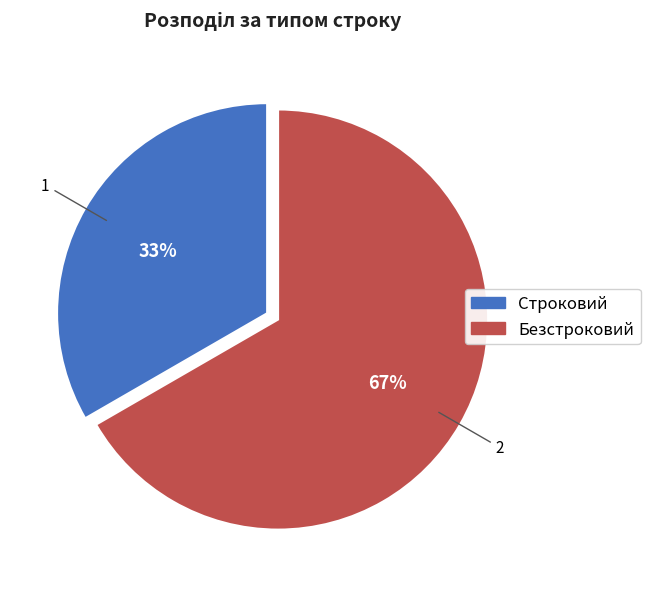

Which slice represents more than half of the pie?

Безстроковий